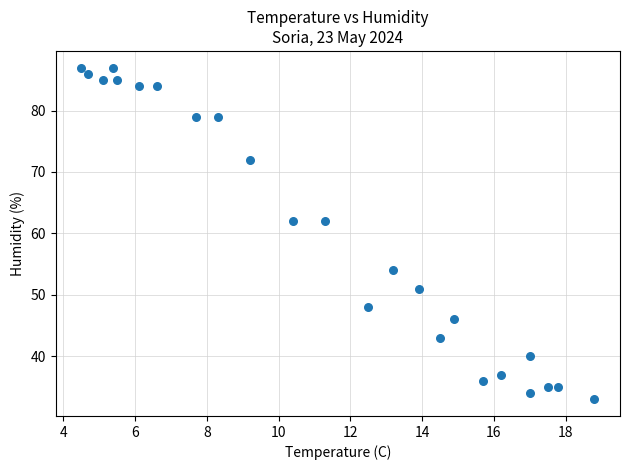

What is the range of Y values (max minus min)?

54